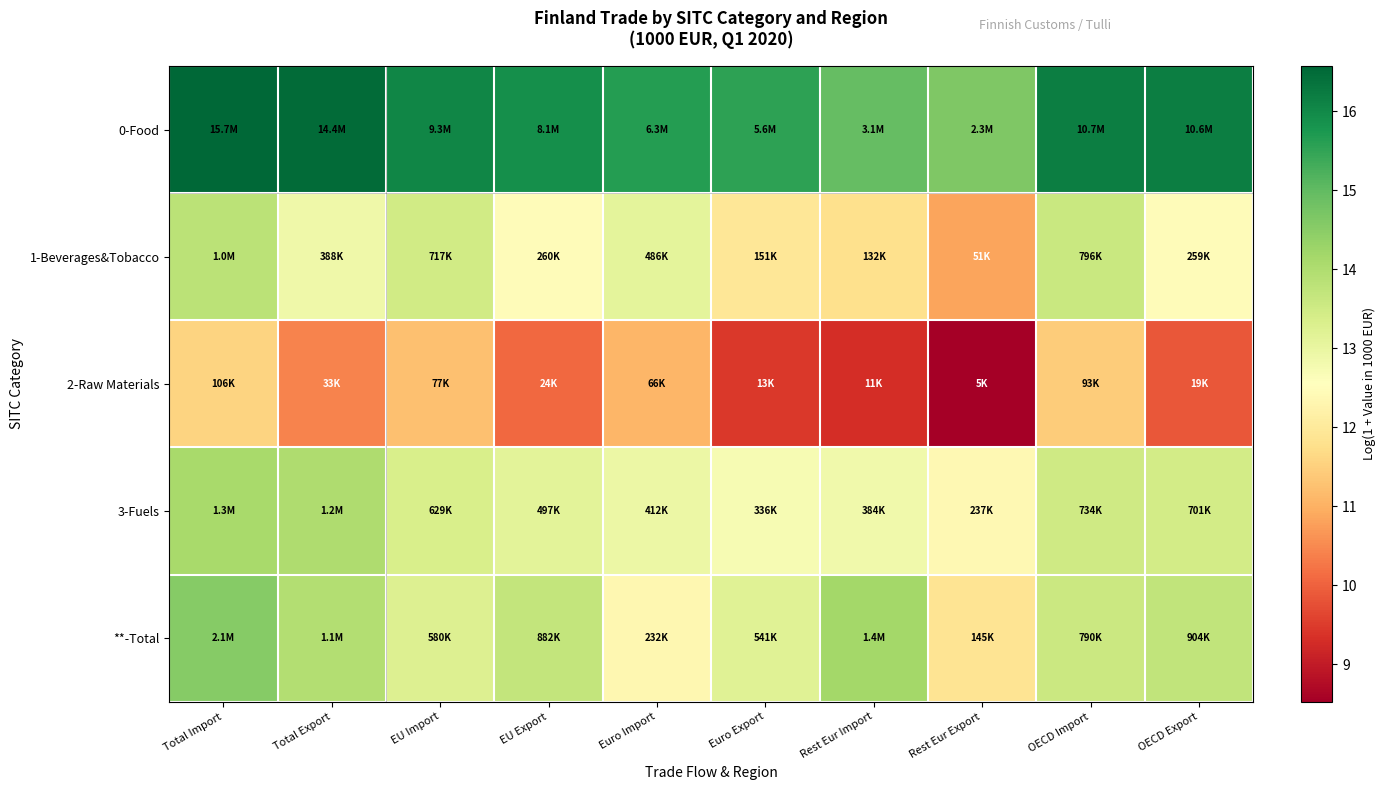

What is the maximum value shown in the chart?

16.6